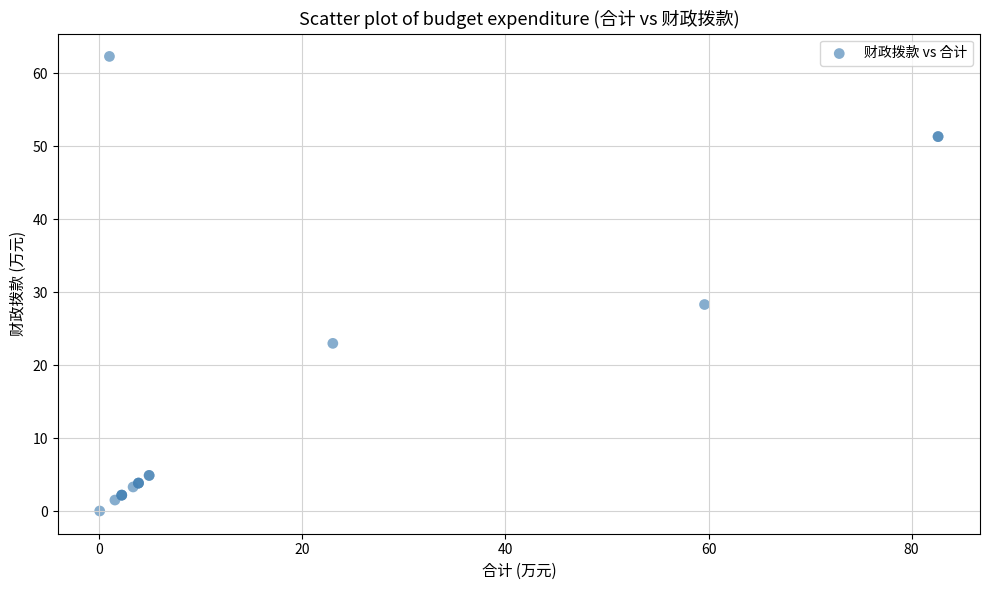

What Y value in the scatter plot is closest to 31?

28.3